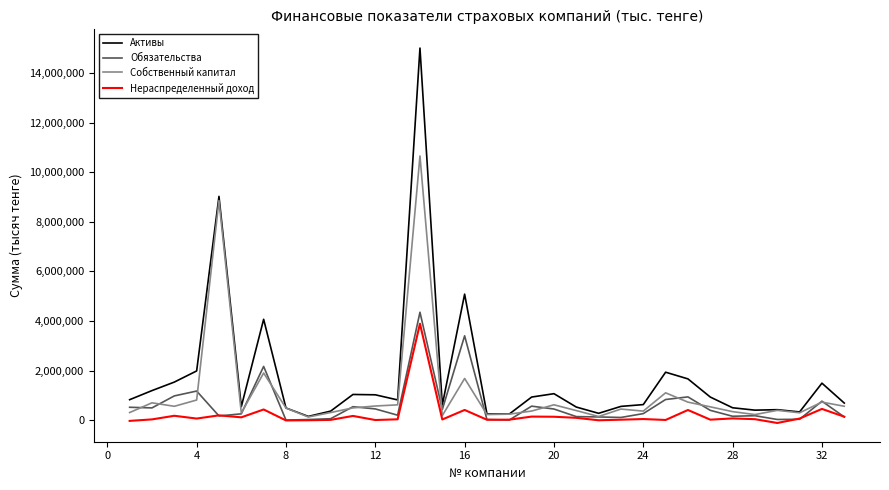

Which series has the largest range (max minus min)?

Активы